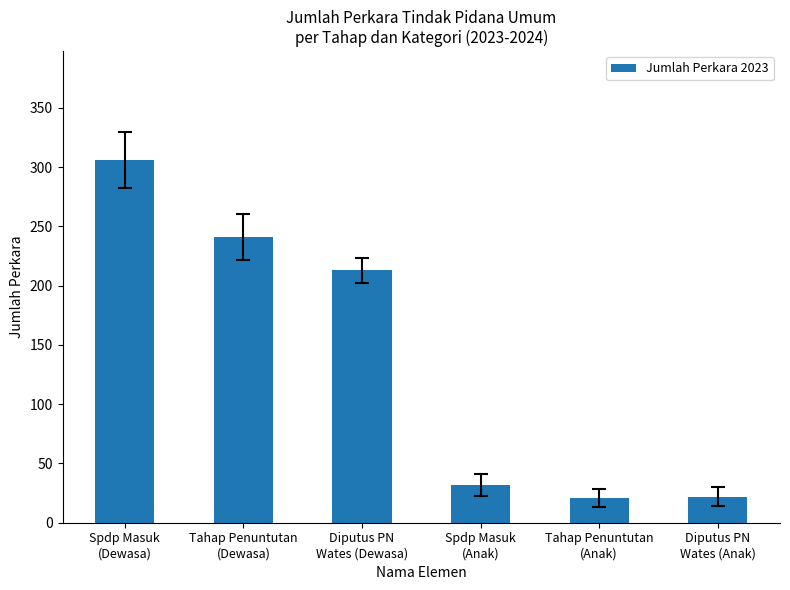

What is the label of the 6th bar from the left?

Diputus PN
Wates (Anak)